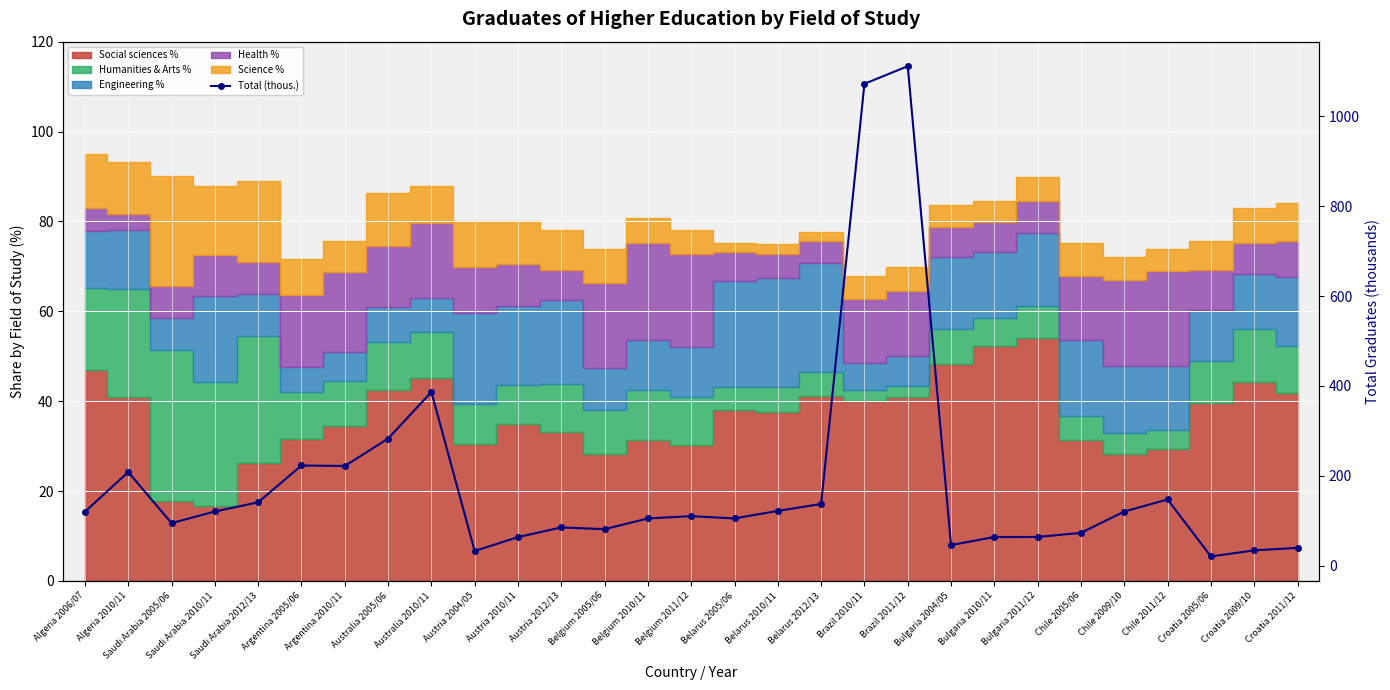

What is the difference between the maximum and minimum values?

1090.8